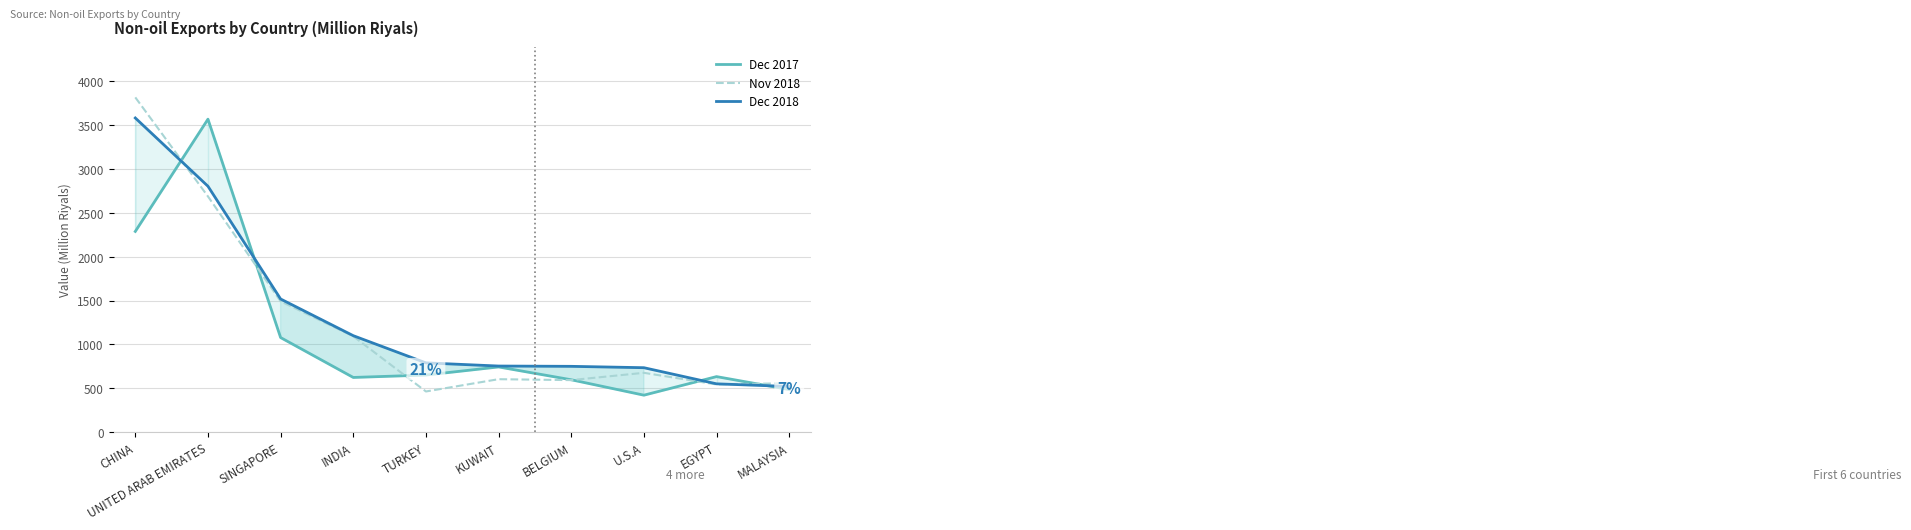

At TURKEY, list the series in order from largest to smallest.

Dec 2018, Dec 2017, Nov 2018